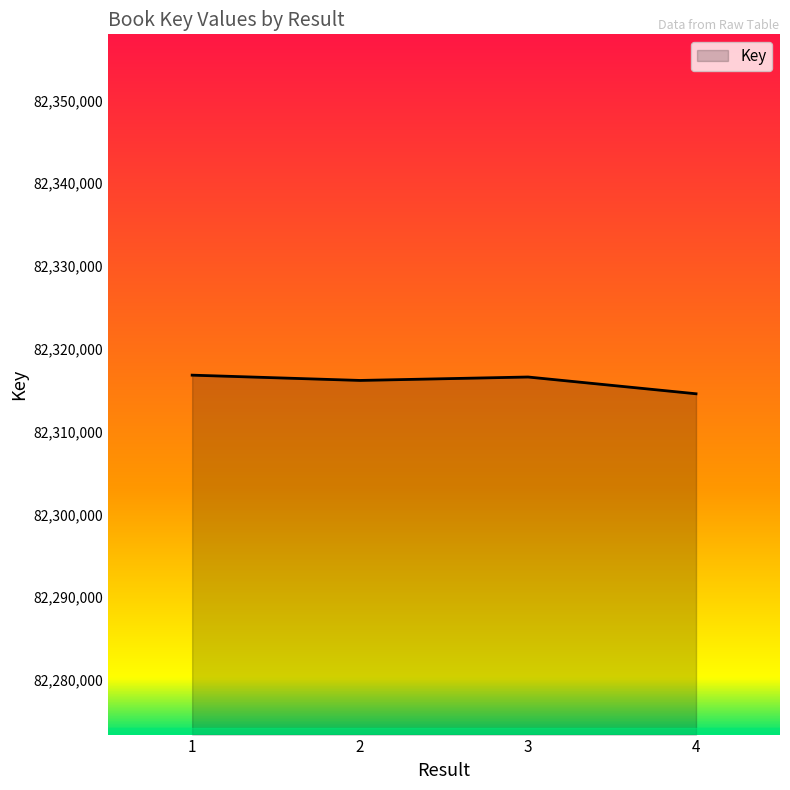

What is the difference between the maximum and minimum values?

2249